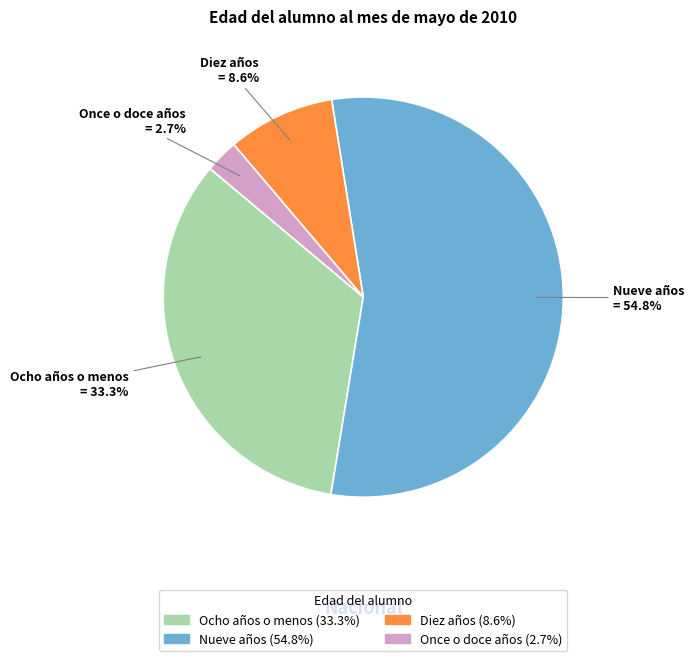

To the nearest percent, what is the difference between the largest and smallest slice percentages?

52%